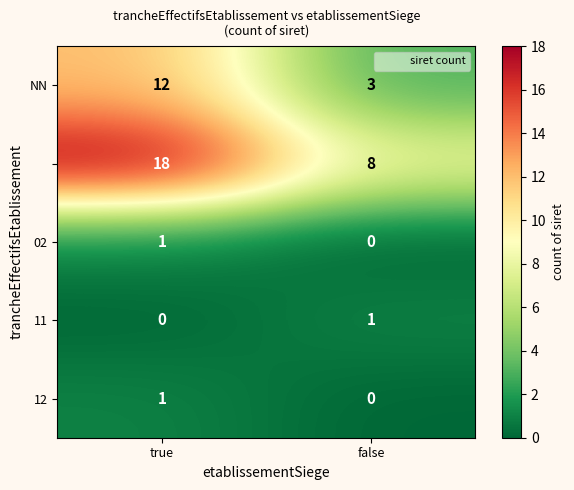

At which category is the sum across all series the highest?

true